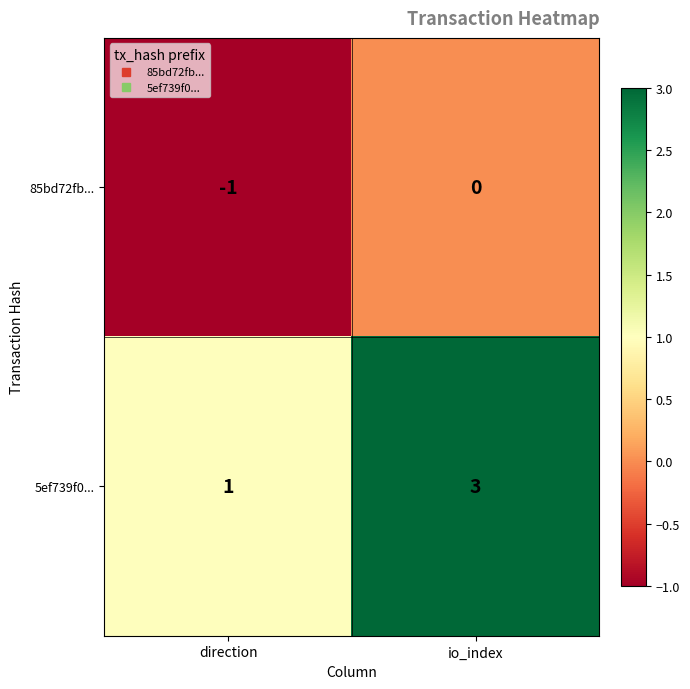

How many data points does each series have?

2